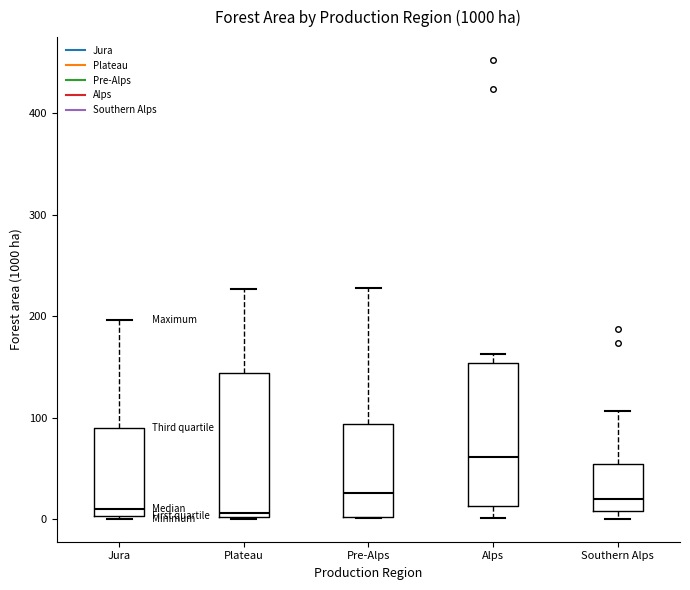

Where does the upper whisker of the box for Jura end on the y-axis? The values are not printed on the chart, so give them approximately, as read against the axis.

200